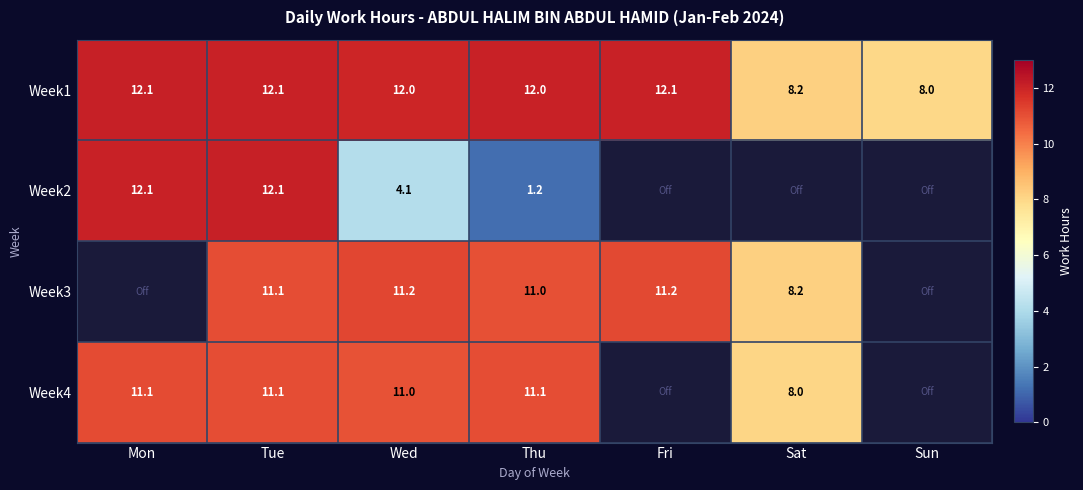

What is the sum of the Week3 values at Fri and Tue?

22.3